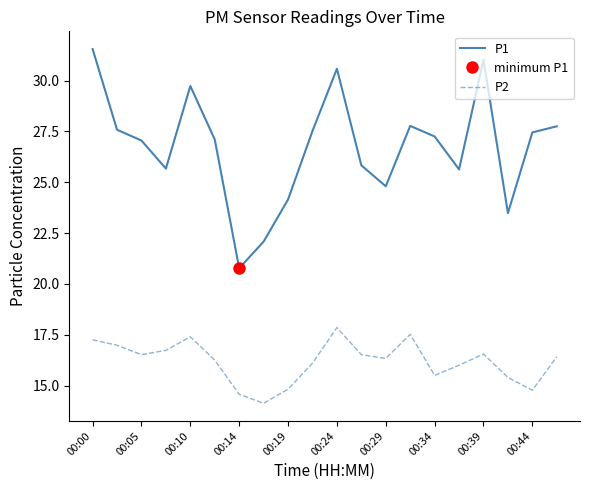

Is it true that P2 equals 25.9 at 00:10?

False